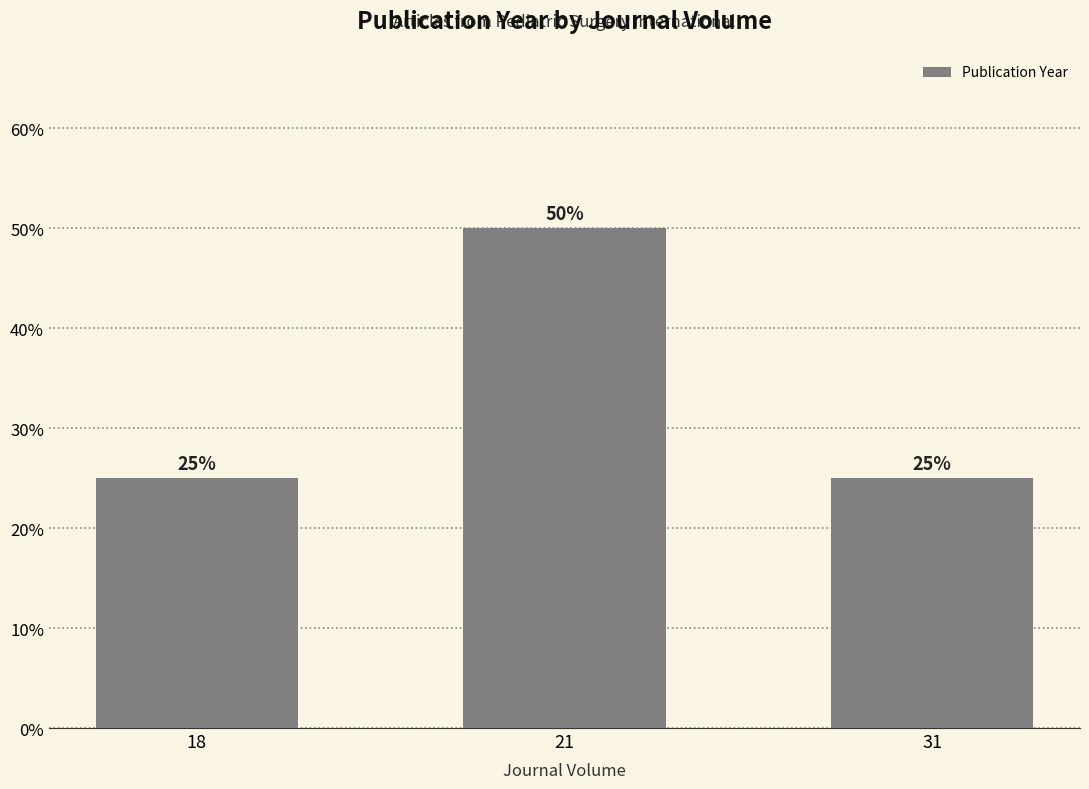

What is the ratio of the value at 21 to the value at 18?

2.0